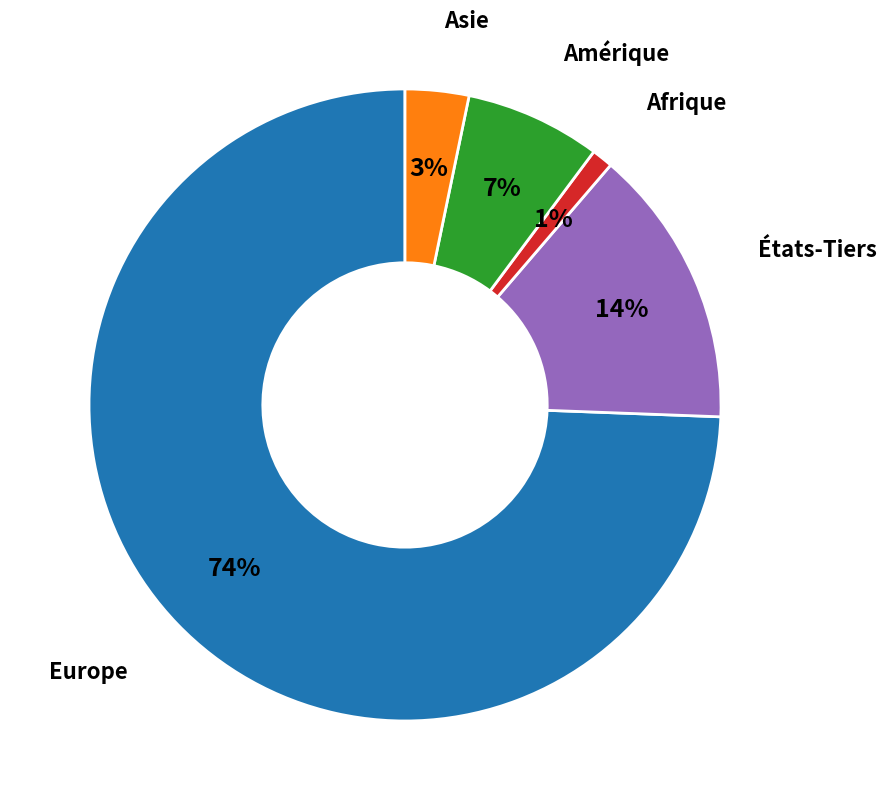

Between États-Tiers and Europe, which is larger?

Europe